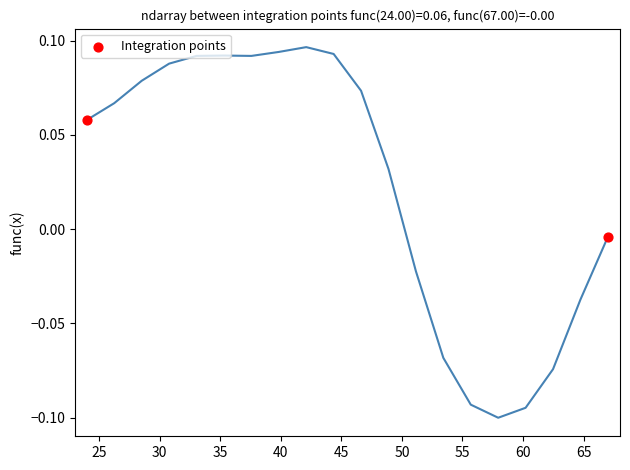

What is the average X value?

45.5